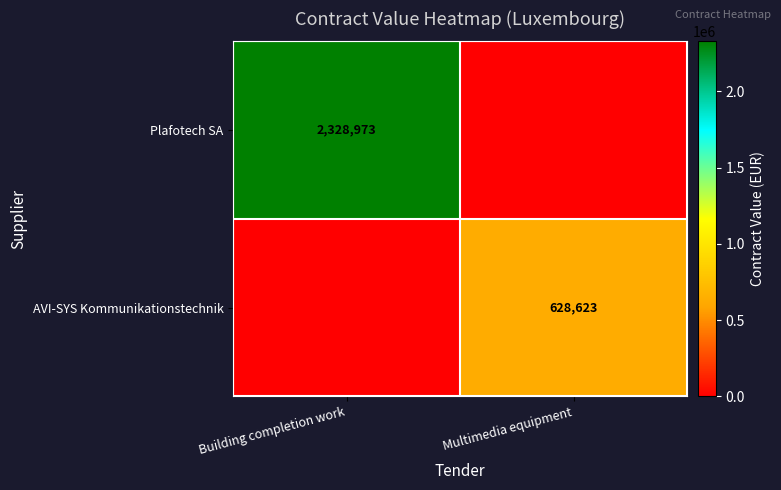

The value of Plafotech SA at Building completion work is 3771262. True or false?

False